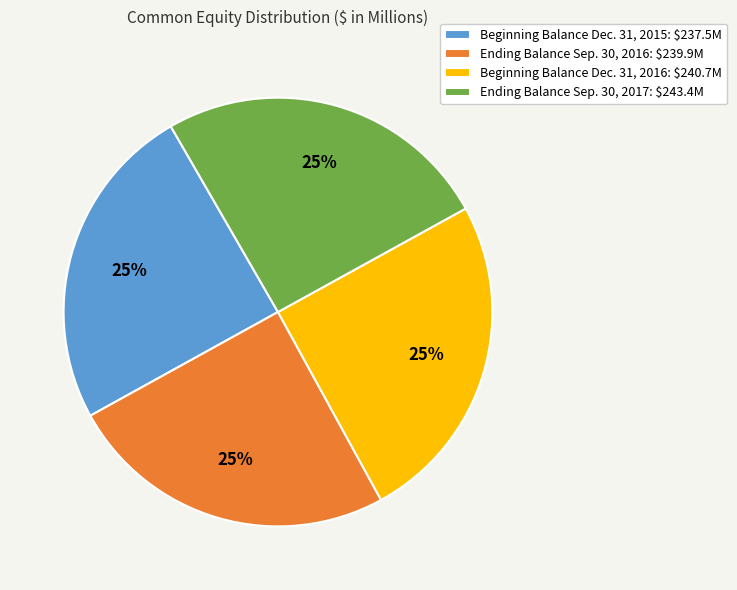

What percentage is the Beginning Balance Dec. 31, 2016: $240.7M slice, to the nearest percent?

25%